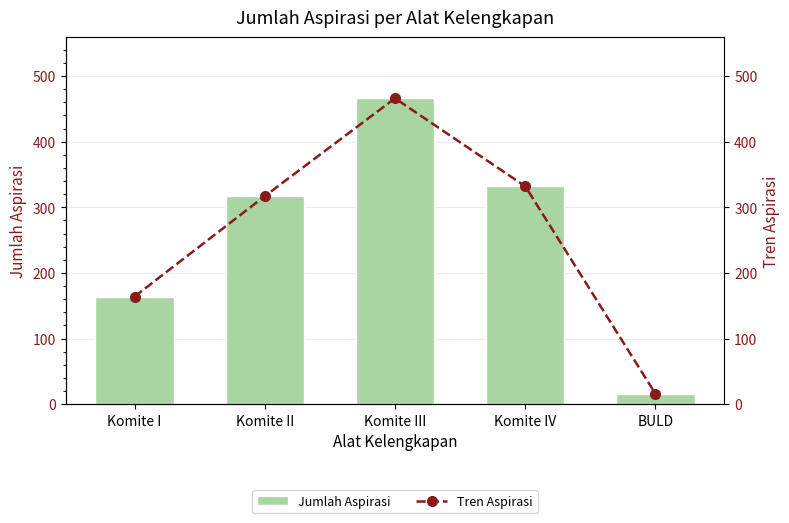

What is the lowest value of the Tren Aspirasi series?

16